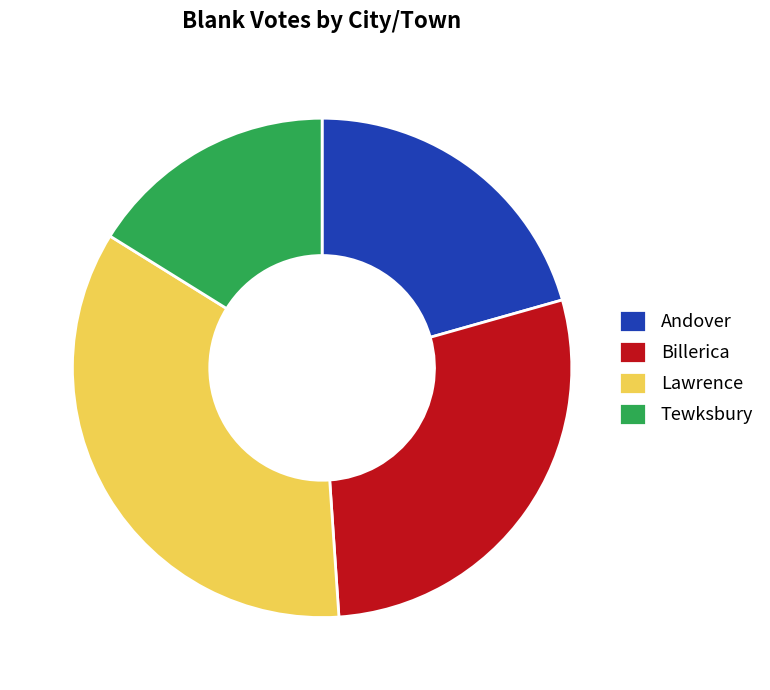

Between Tewksbury and Andover, which is larger?

Andover